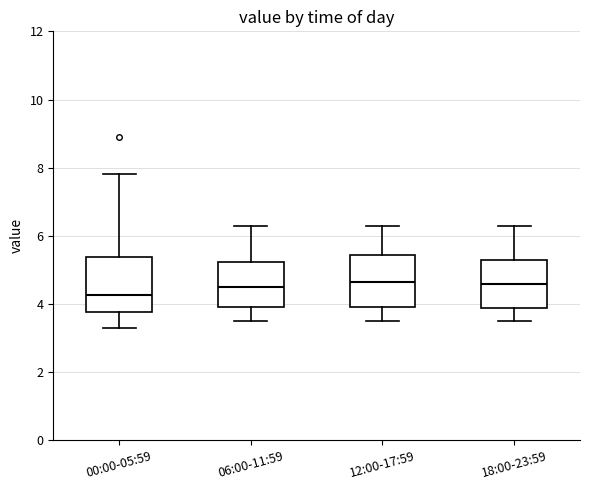

Reading left to right, read every box against the y-axis: the position of its median line, the range the box covers, and the ends of its whiskers. The values are not printed on the chart, so give them approximately, as read against the axis.

00:00-05:59: median 4.2, box 3.8 to 5.4, whiskers 3.4 to 7.8
06:00-11:59: median 4.6, box 4.0 to 5.2, whiskers 3.6 to 6.4
12:00-17:59: median 4.6, box 4.0 to 5.4, whiskers 3.6 to 6.4
18:00-23:59: median 4.6, box 3.8 to 5.4, whiskers 3.6 to 6.4